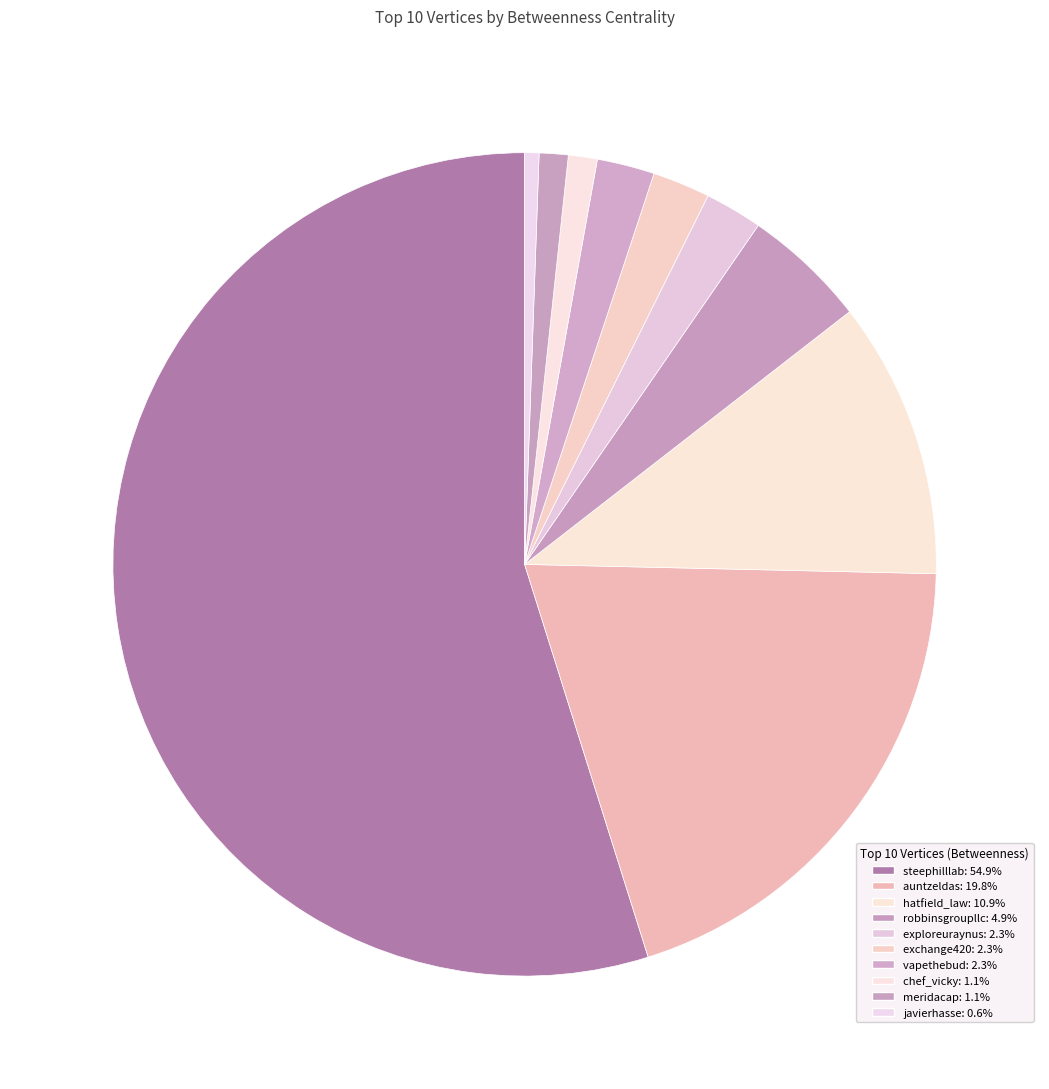

Which has a higher value, vapethebud or robbinsgroupllc?

robbinsgroupllc